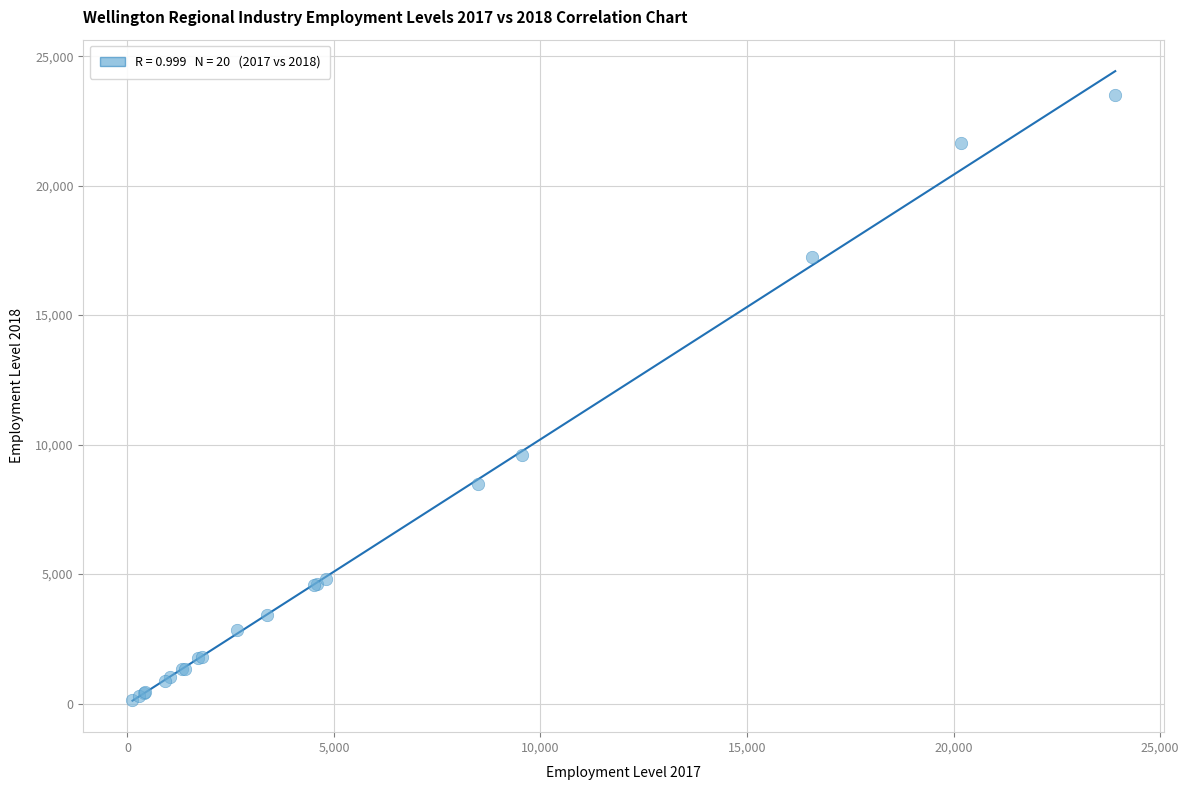

What Y value in the scatter plot is closest to 11806?

9591.2